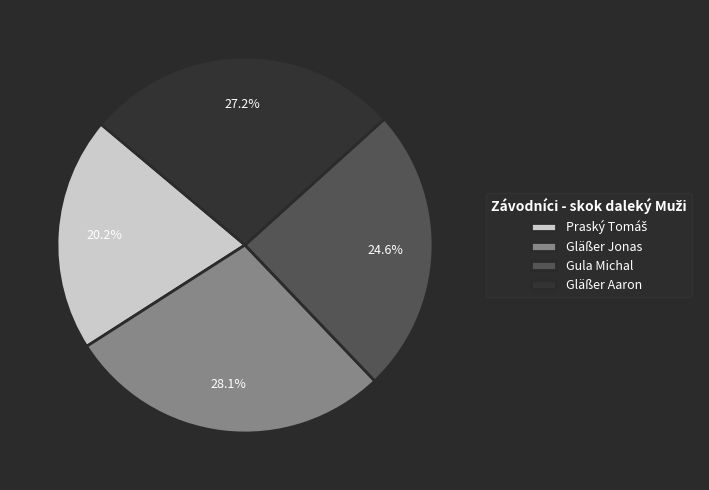

Is there a majority slice in this chart?

No